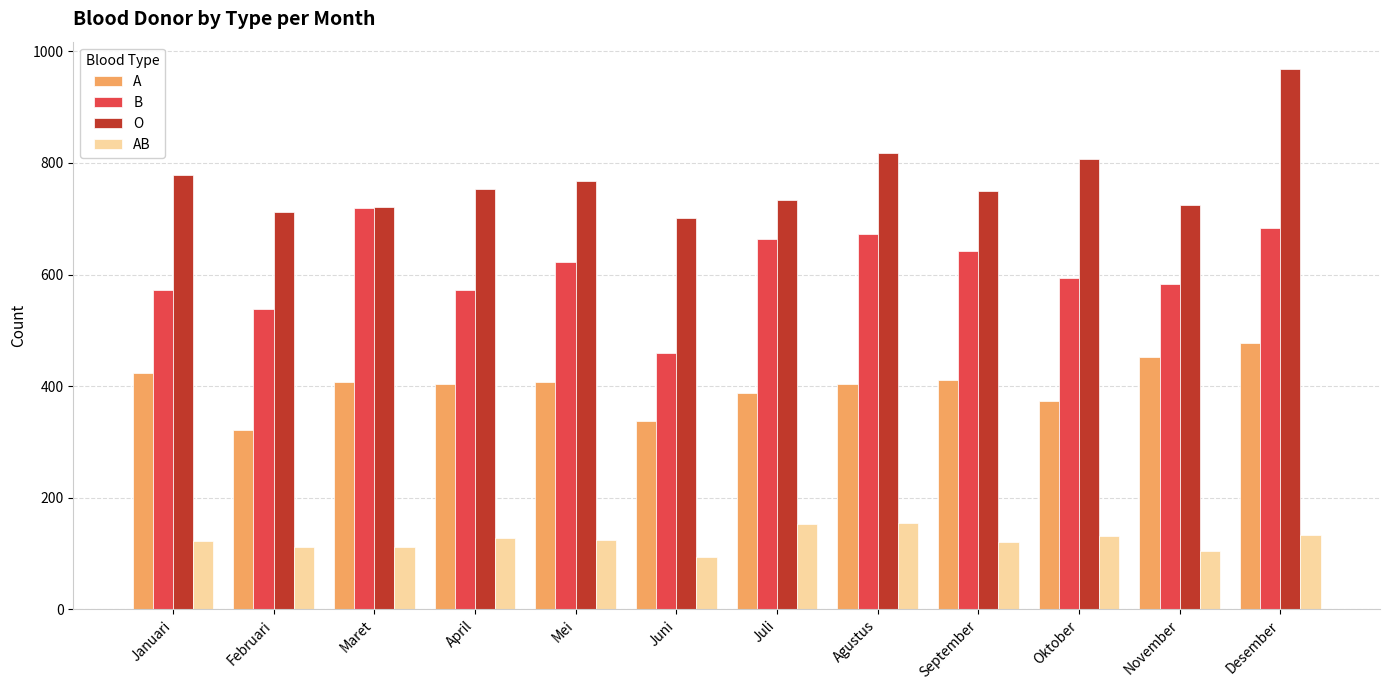

What are all the series names shown in the legend?

A, B, O, AB